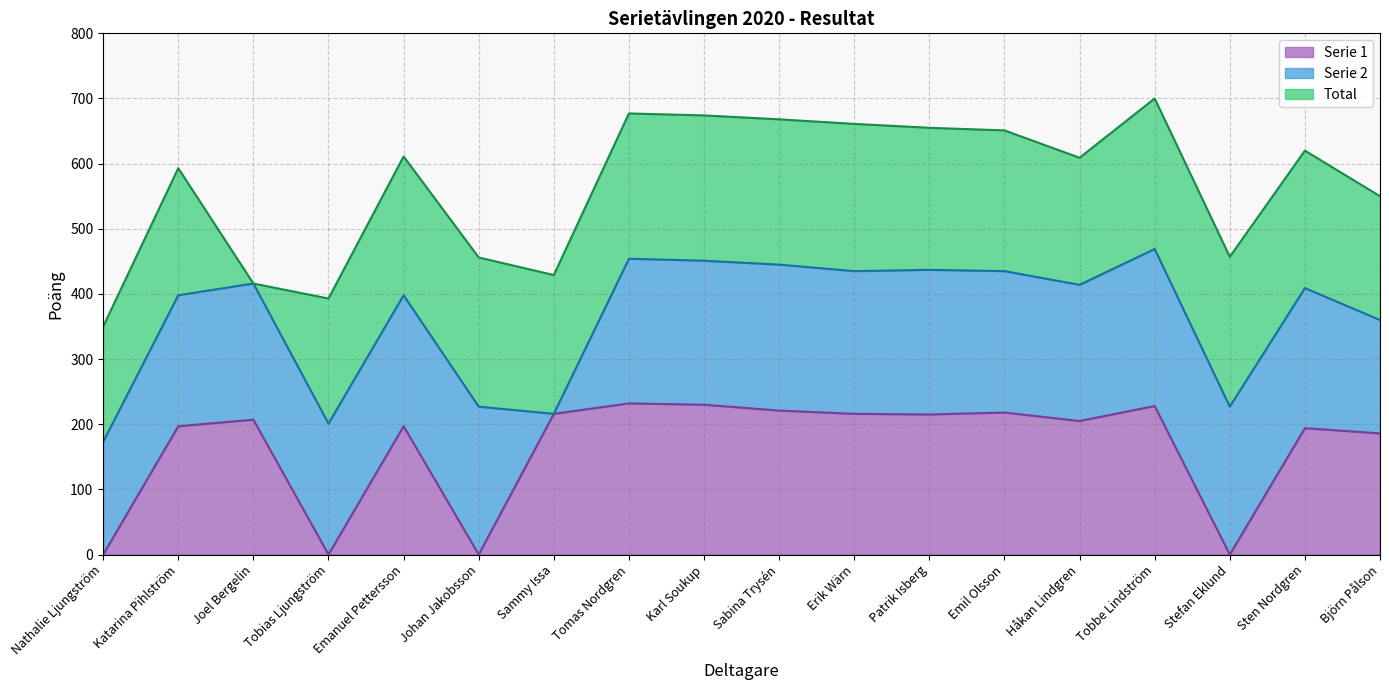

True or false: Serie 1 has more than 0 interior local peaks.

True